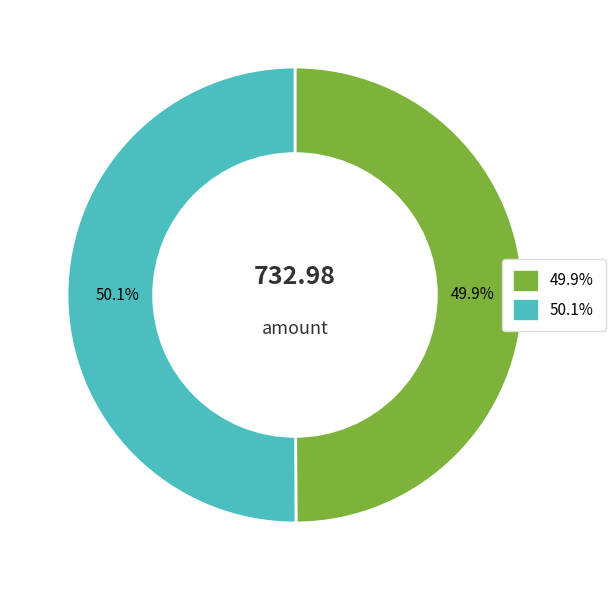

To the nearest percent, what is the average slice percentage?

50%